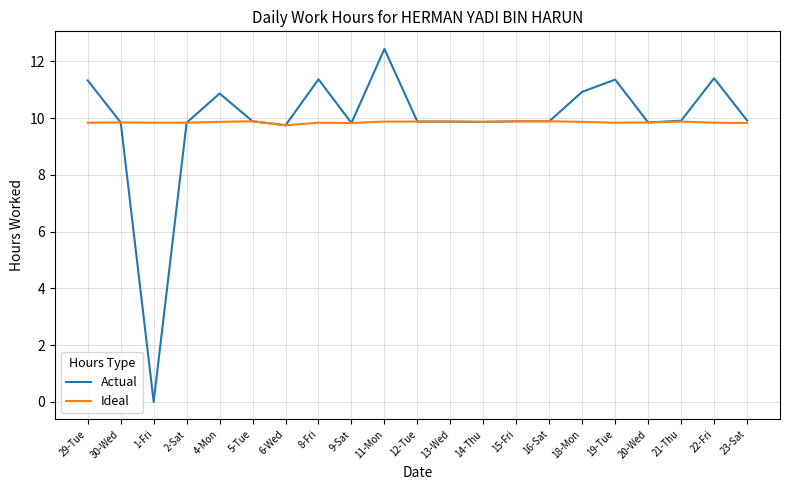

At which label does Actual first exceed 9?

29-Tue